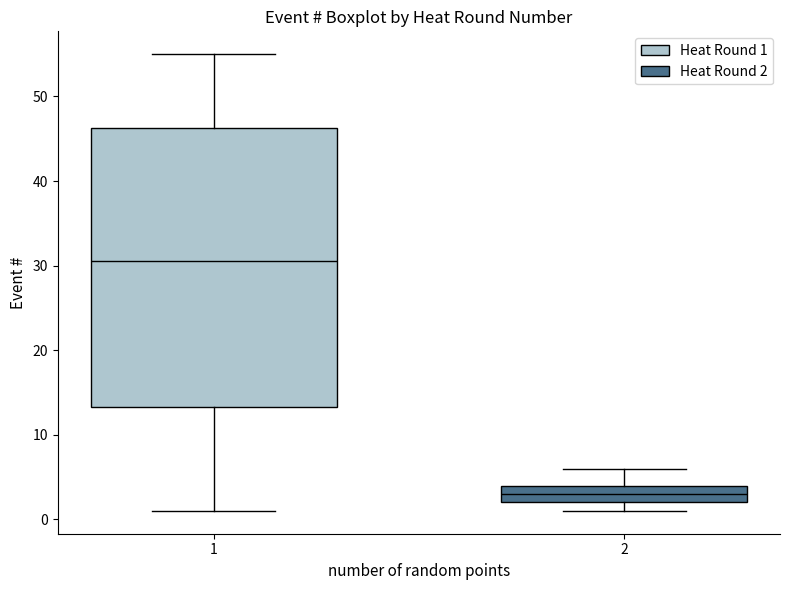

Which box's median line is the lowest?

2